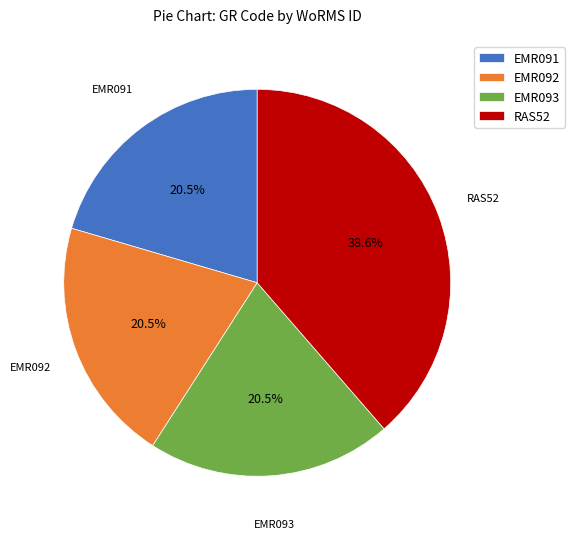

What is the largest slice in the pie chart?

RAS52